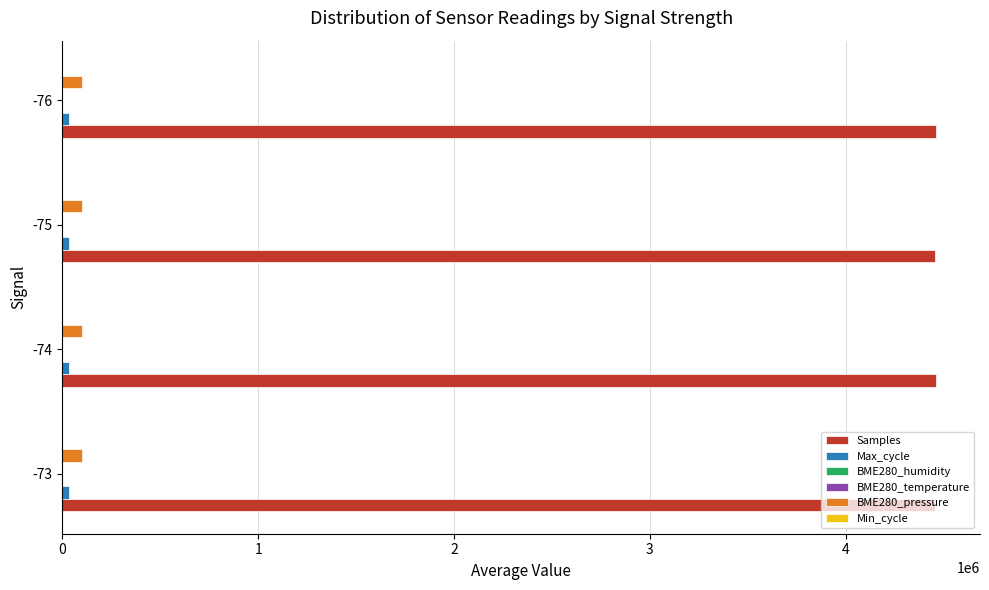

Which series has the largest total across all categories?

Samples